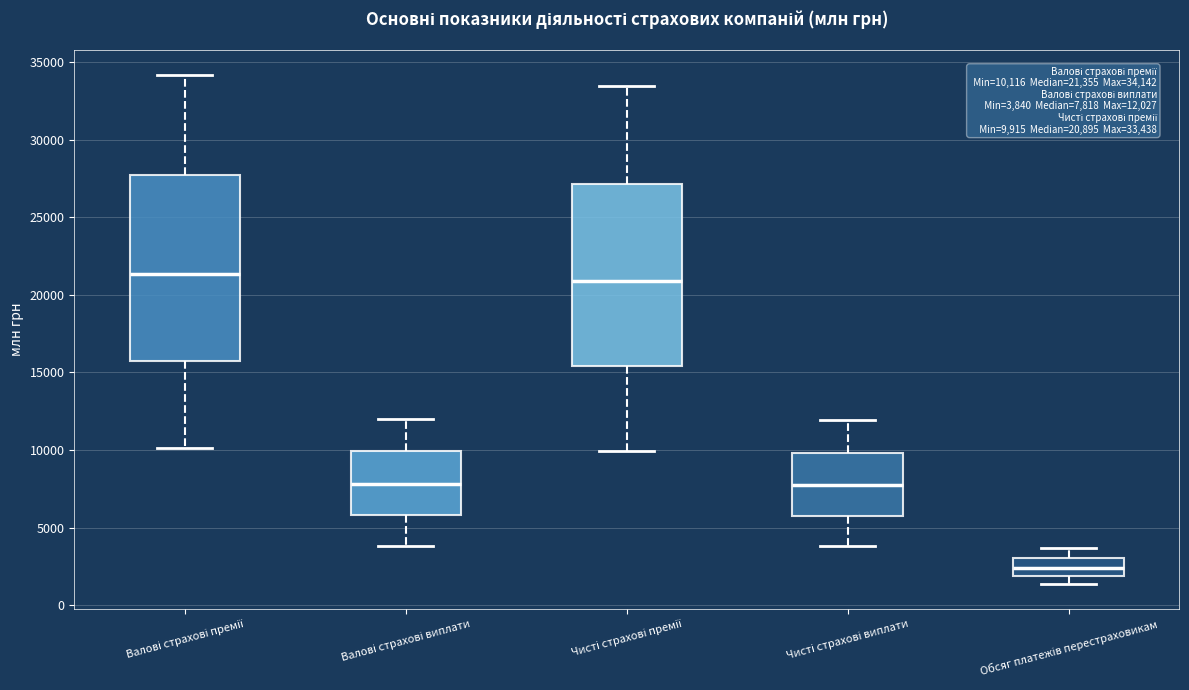

Which box has the lowest median line?

Обсяг платежів перестраховикам